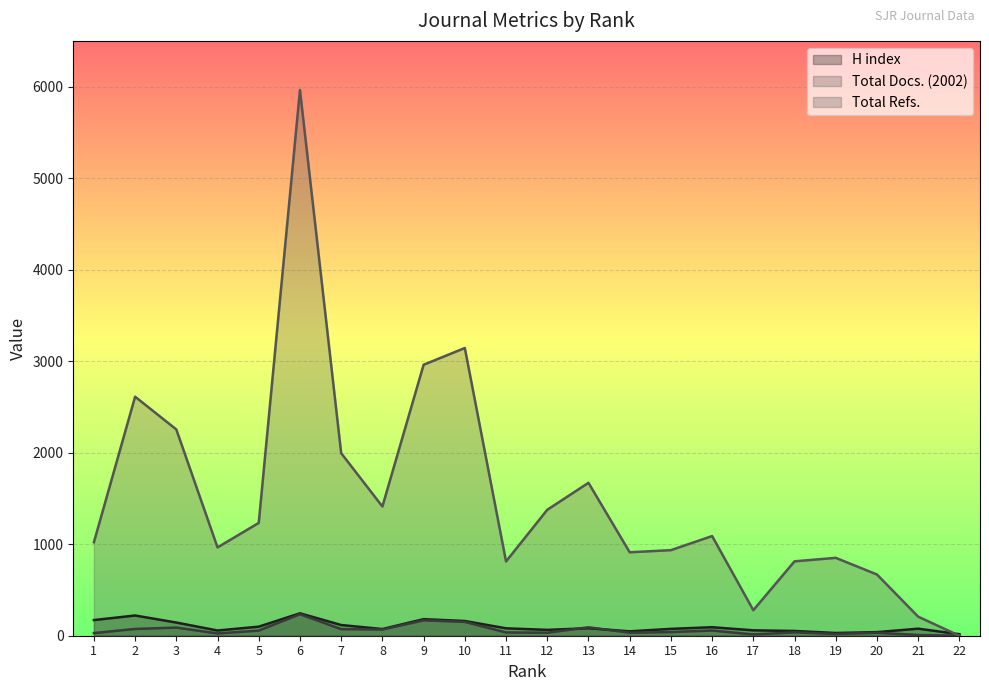

Is the value of Total Refs. at 4 greater than the value of H index at 13?

Yes